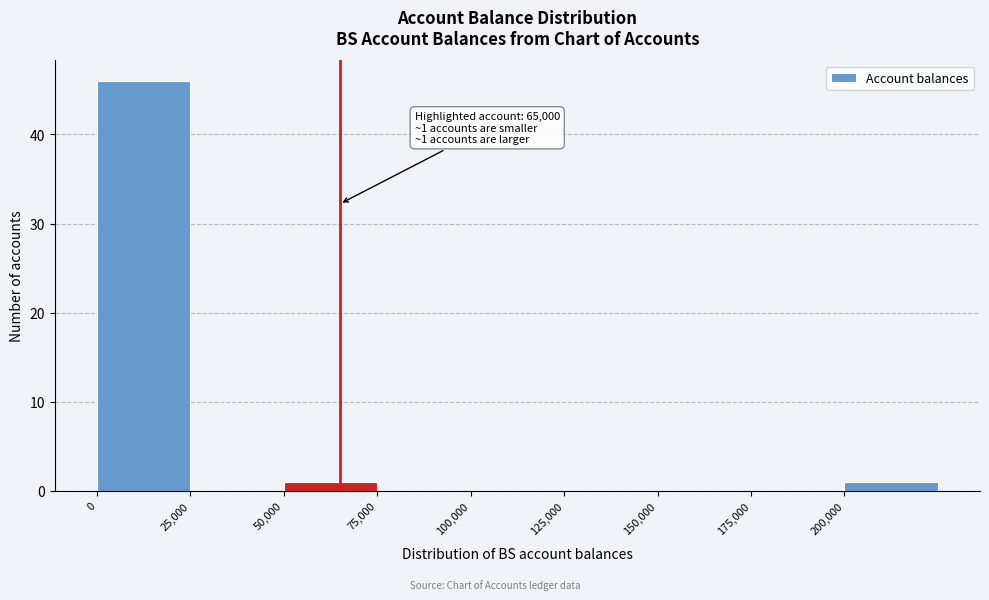

Over which range of the x-axis is the bar tallest?

0 to 25000